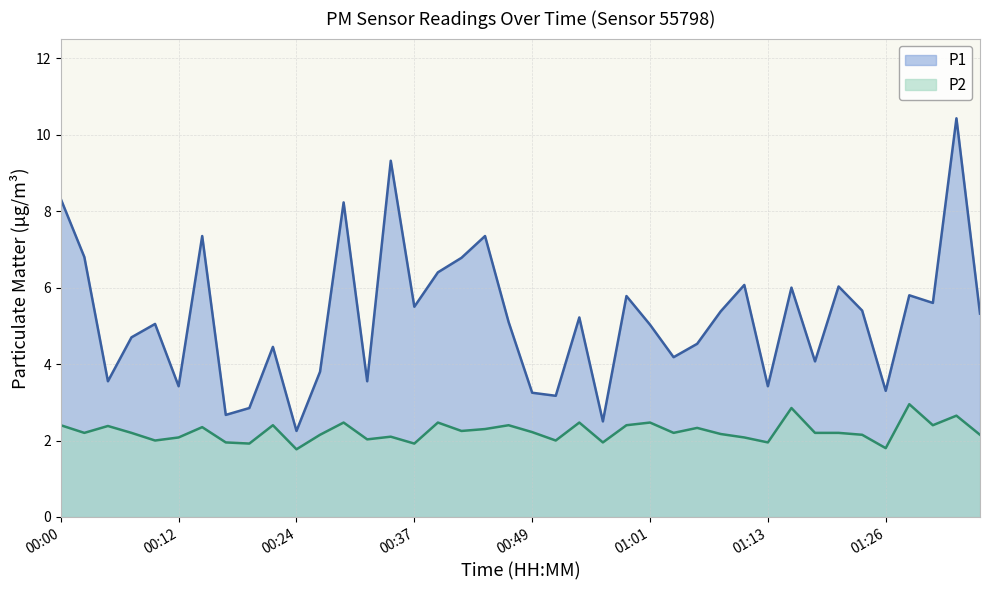

At which label does P2 first exceed 2?

00:00